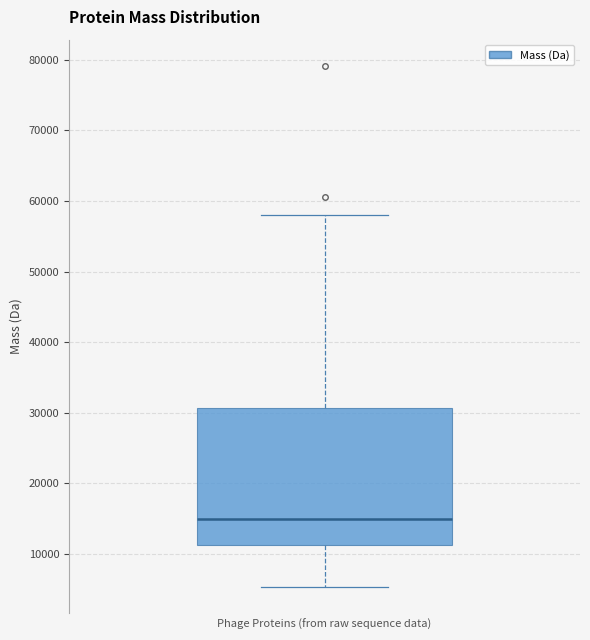

Where is the upper edge of the box on the y-axis? The values are not printed on the chart, so give them approximately, as read against the axis.

31000